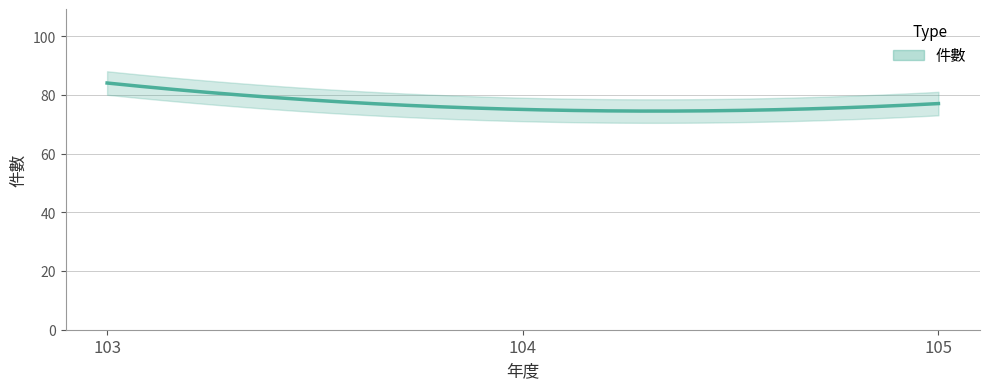

Count the values in the range 75 to 84.

3